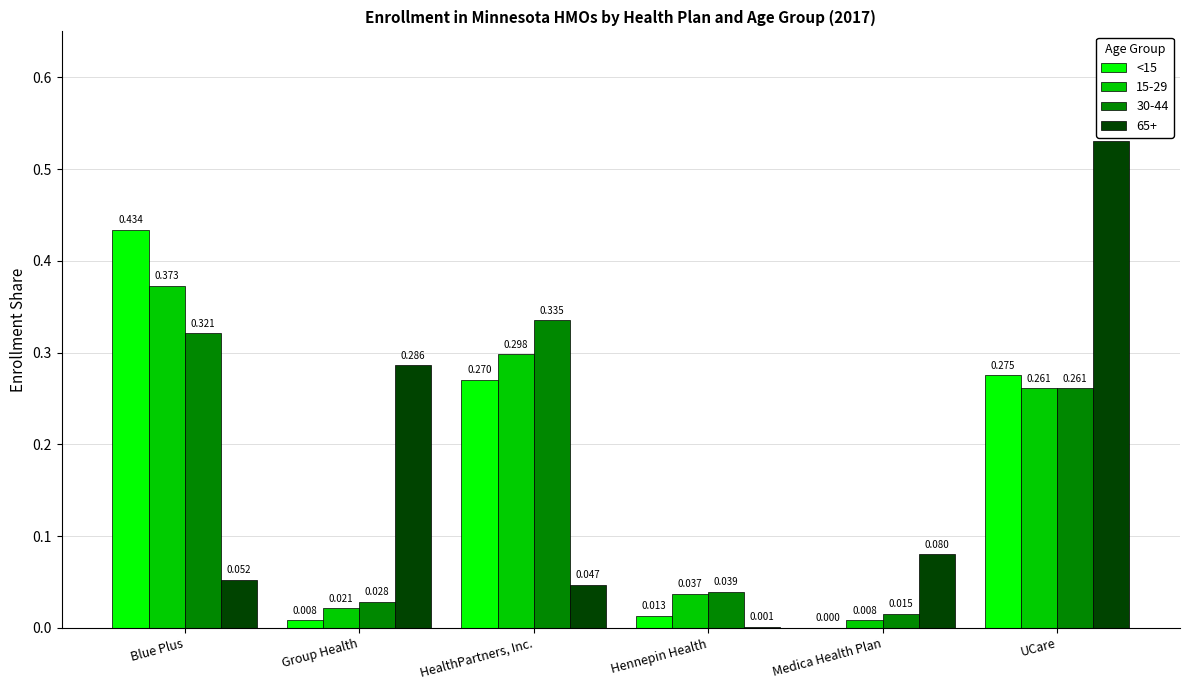

Count the number of categories in the chart.

6